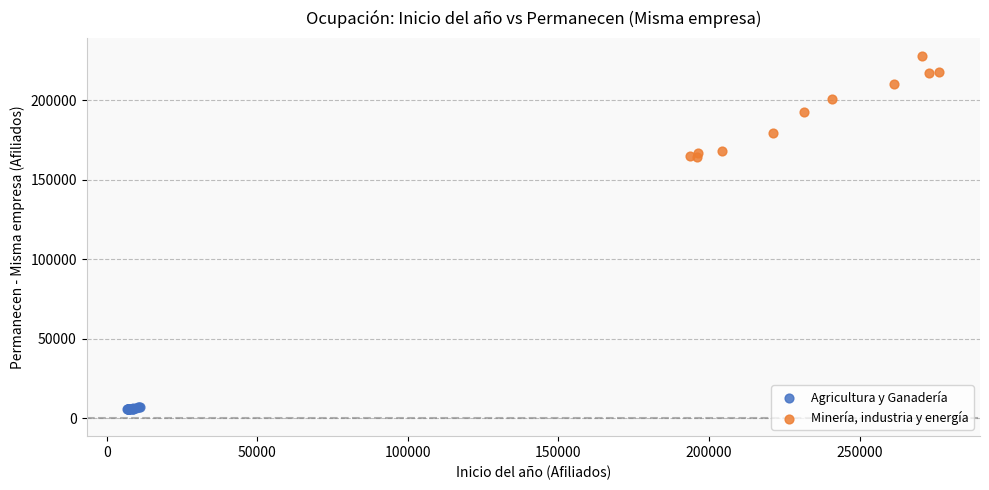

What are all the series names shown in the legend?

Agricultura y Ganadería, Minería, industria y energía